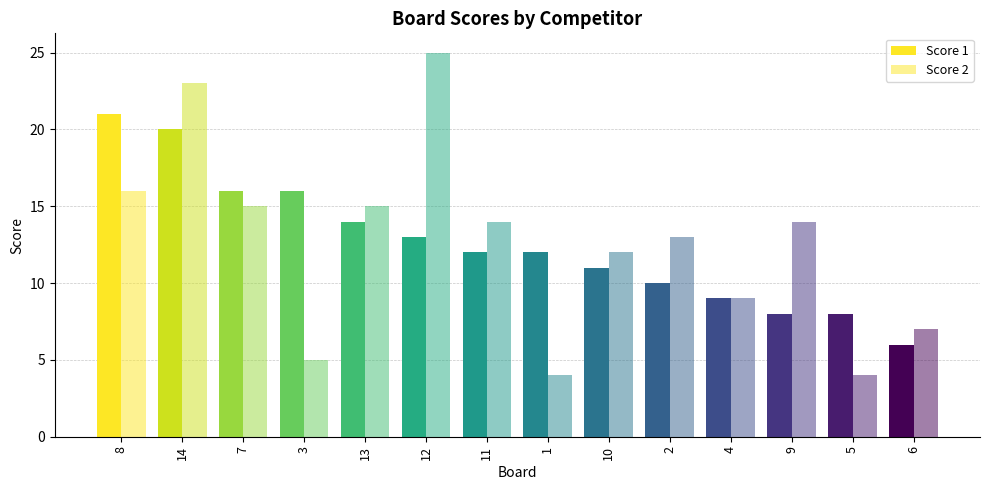

Which has a higher value, 10 or 5?

10